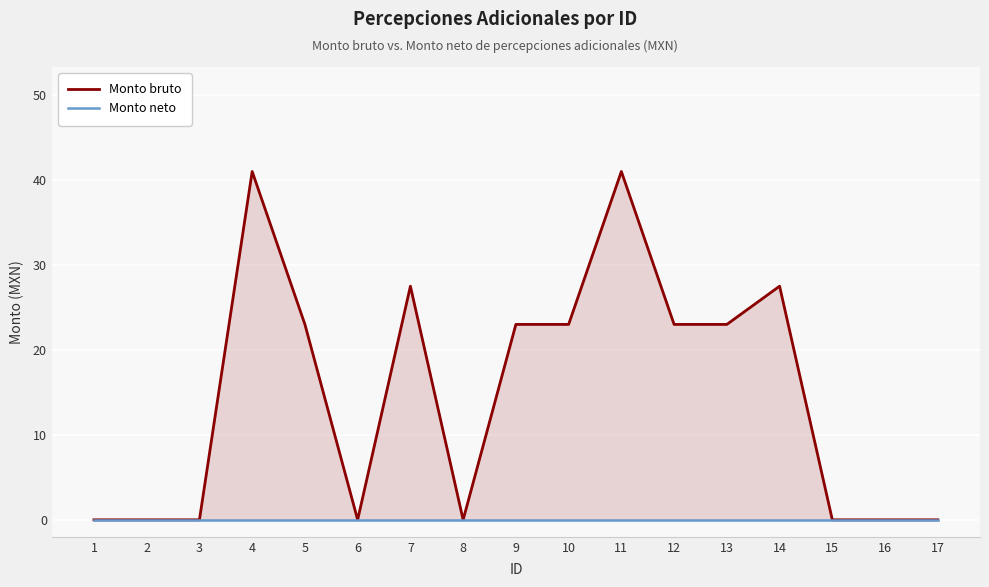

True or false: Monto bruto and Monto neto cross at least once.

False